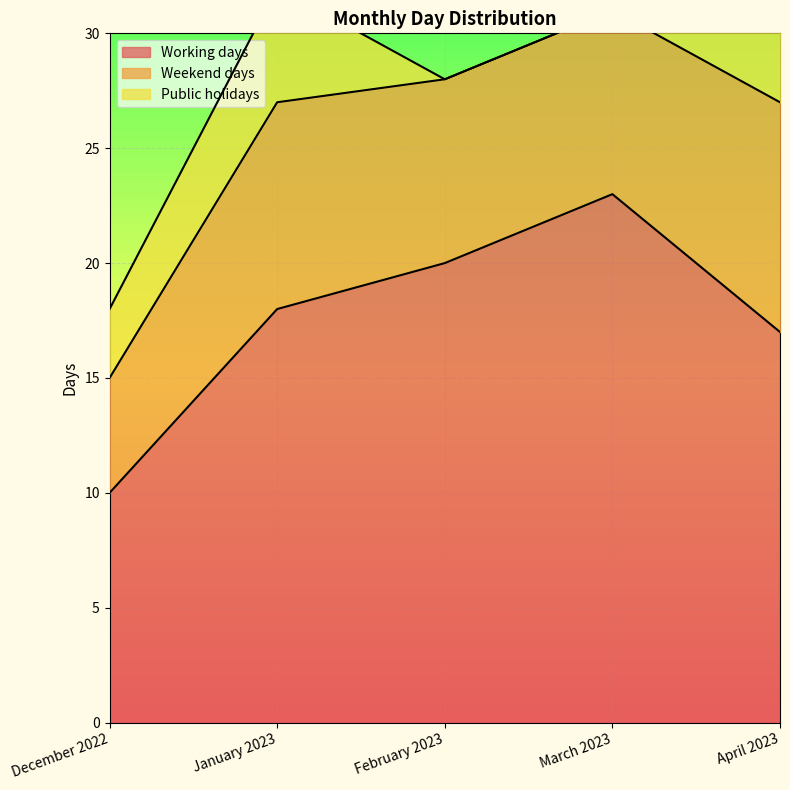

What is the average value of the Working days series?

18